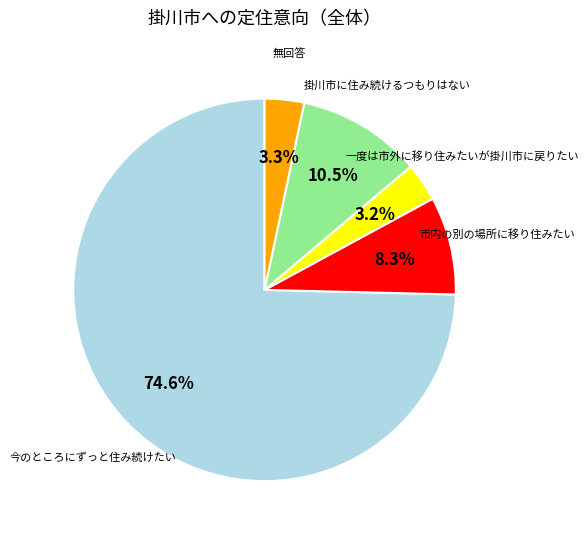

Is there any slice that represents more than half of the pie?

Yes